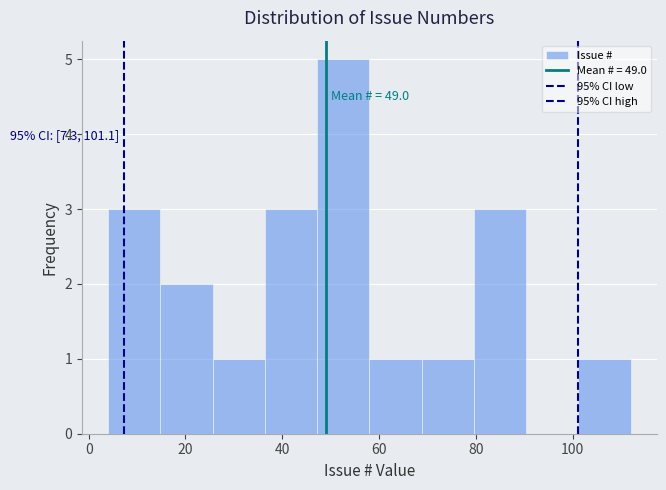

Which range on the x-axis has the tallest bar?

47.2 to 58.0